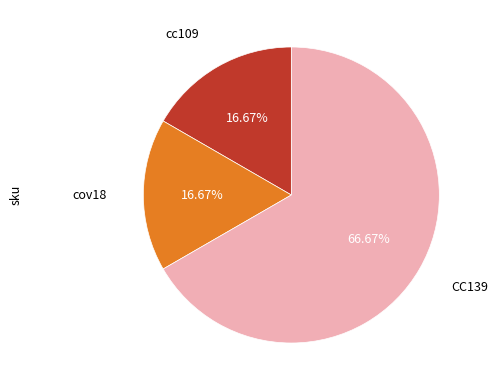

The cov18 slice represents 17% of the pie. True or false?

True